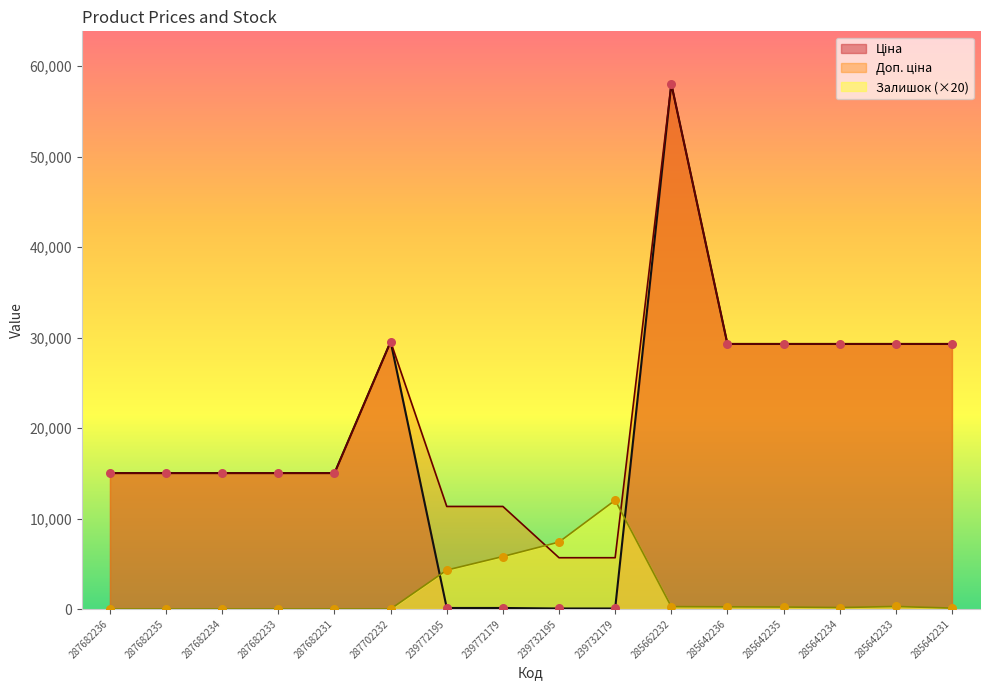

At how many categories does at least one series exceed 22513?

7